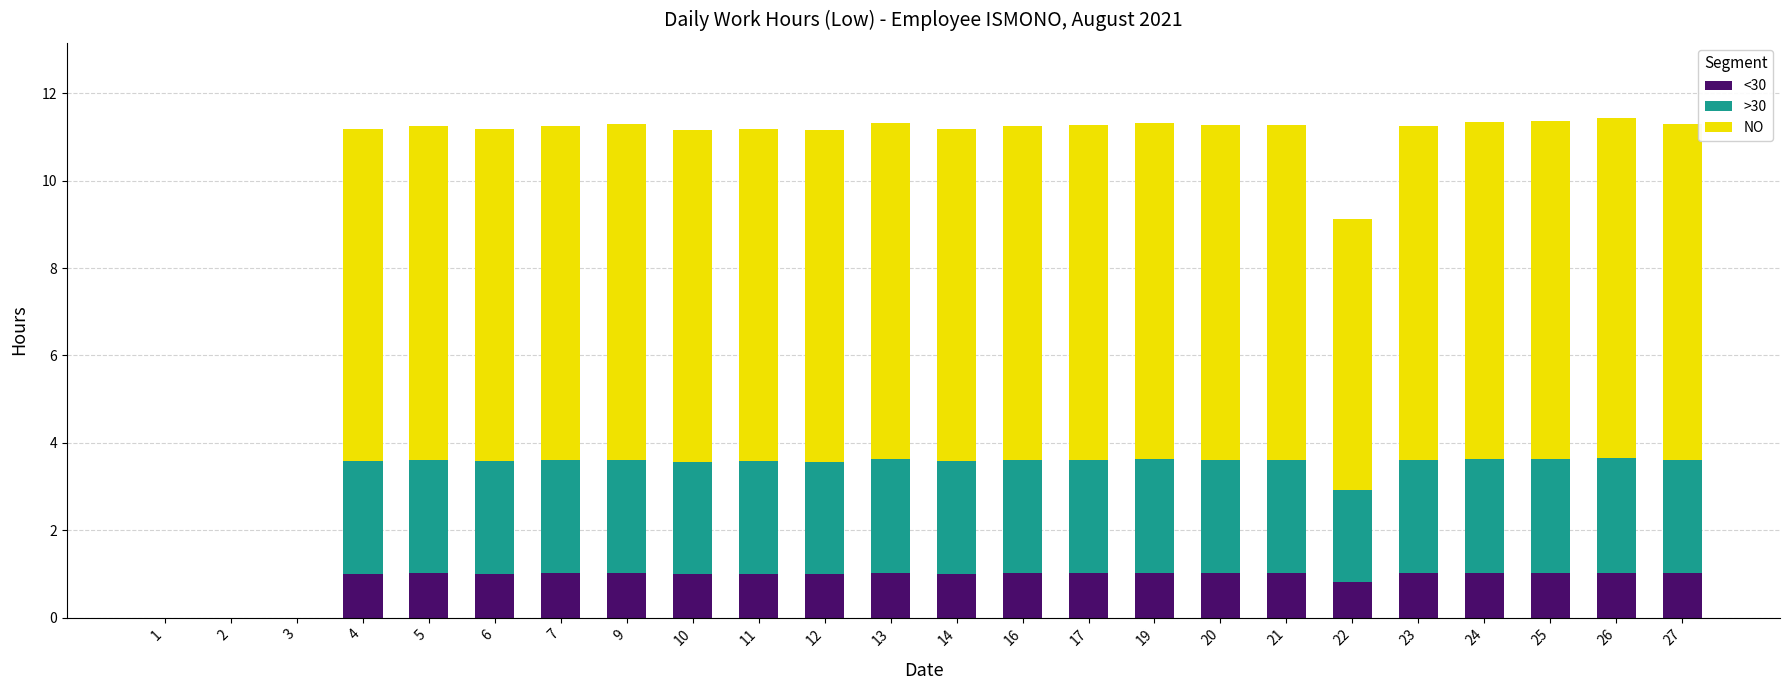

How many data points does each series have?

24